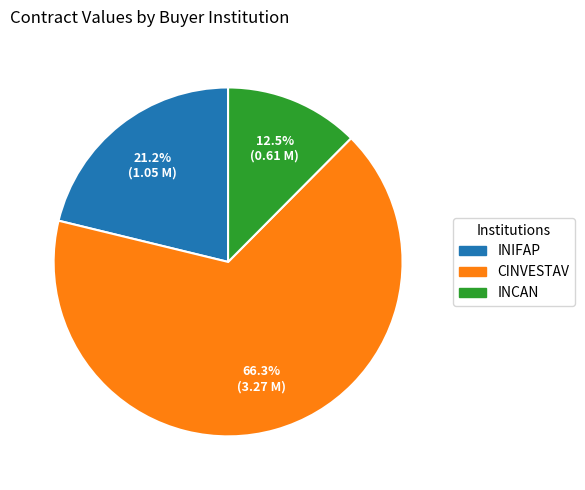

How many slices are in this pie chart?

3